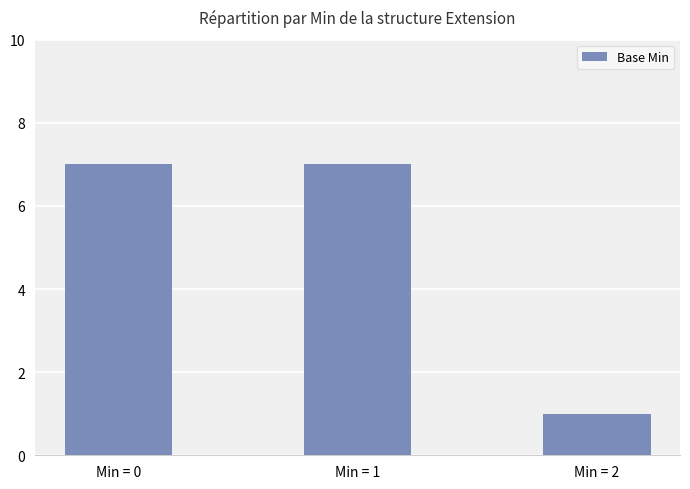

What is the value of the 2nd bar from the left?

7